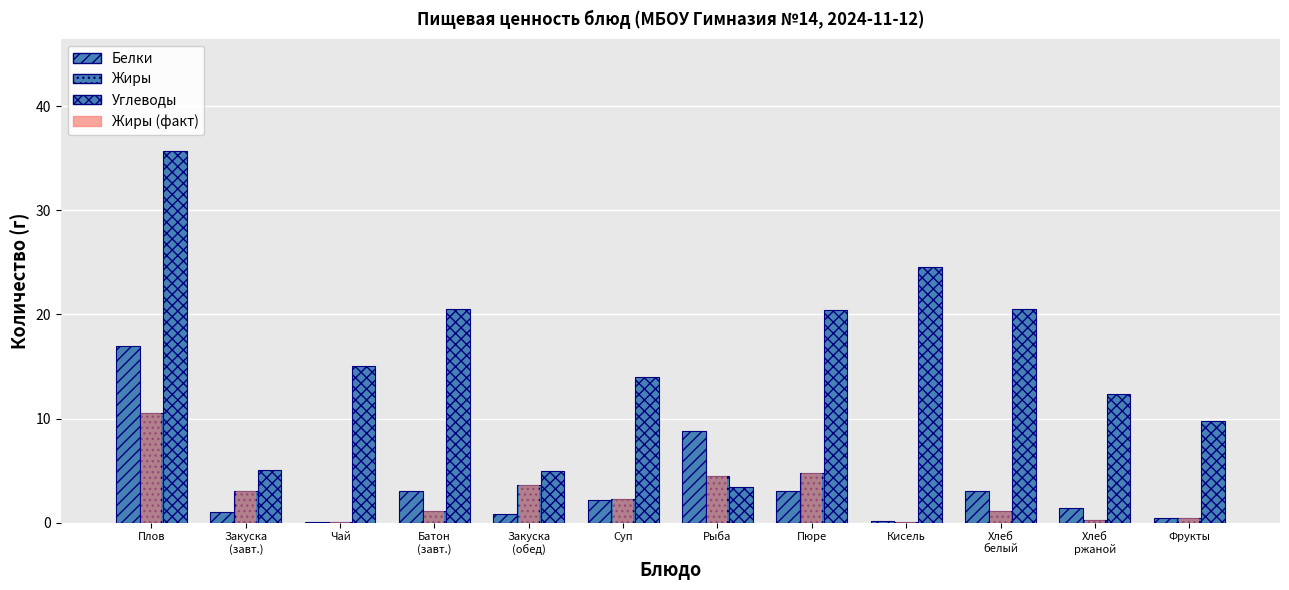

Reading left to right, list all the values displayed in this chart.

Белки: Плов=16.9	Закуска
(завт.)=1.0	Чай=0.1	Батон
(завт.)=3.0	Закуска
(обед)=0.8	Суп=2.1	Рыба=8.8	Пюре=3.1	Кисель=0.1	Хлеб
белый=3.0	Хлеб
ржаной=1.4	Фрукты=0.4
Жиры: Плов=10.5	Закуска
(завт.)=3.0	Чай=0.0	Батон
(завт.)=1.2	Закуска
(обед)=3.6	Суп=2.3	Рыба=4.5	Пюре=4.8	Кисель=0.1	Хлеб
белый=1.2	Хлеб
ржаной=0.3	Фрукты=0.4
Углеводы: Плов=35.7	Закуска
(завт.)=5.1	Чай=15.0	Батон
(завт.)=20.6	Закуска
(обед)=5.0	Суп=14.0	Рыба=3.4	Пюре=20.4	Кисель=24.5	Хлеб
белый=20.6	Хлеб
ржаной=12.3	Фрукты=9.8